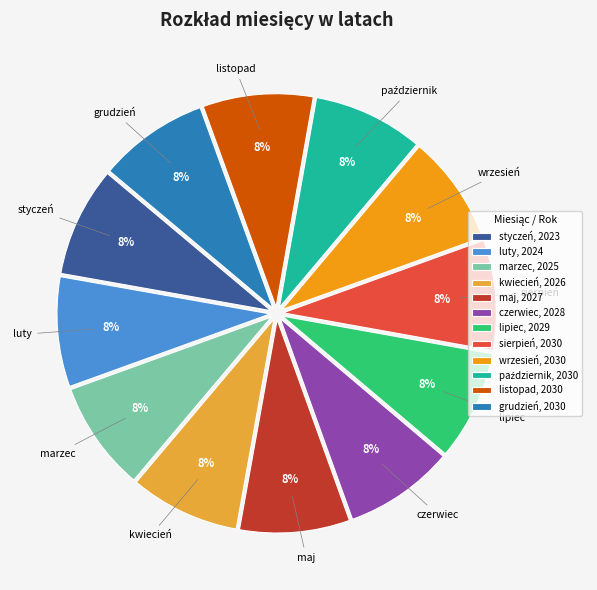

Is there a majority slice in this chart?

No